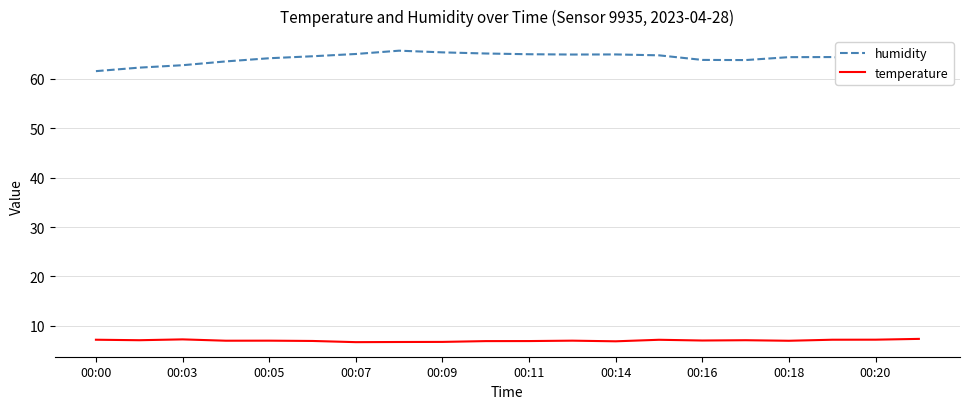

What are all the series names shown in the legend?

humidity, temperature